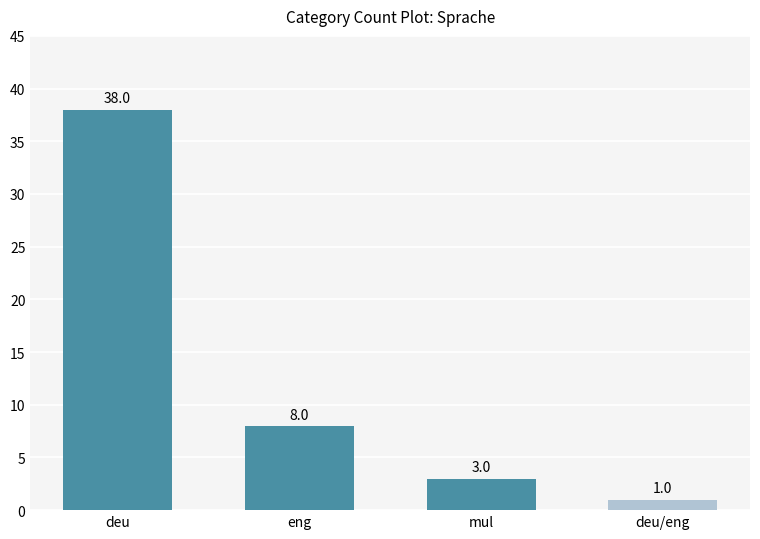

True or false: the data shows 1 at deu/eng.

True